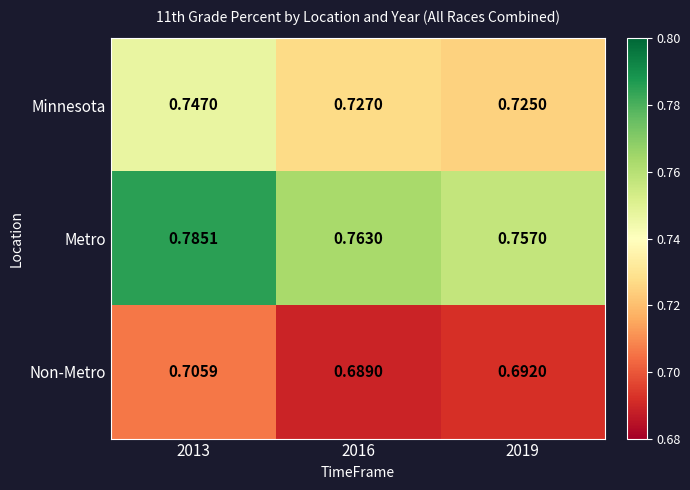

Is the value of Non-Metro at 2019 greater than the value of Minnesota at 2016?

No